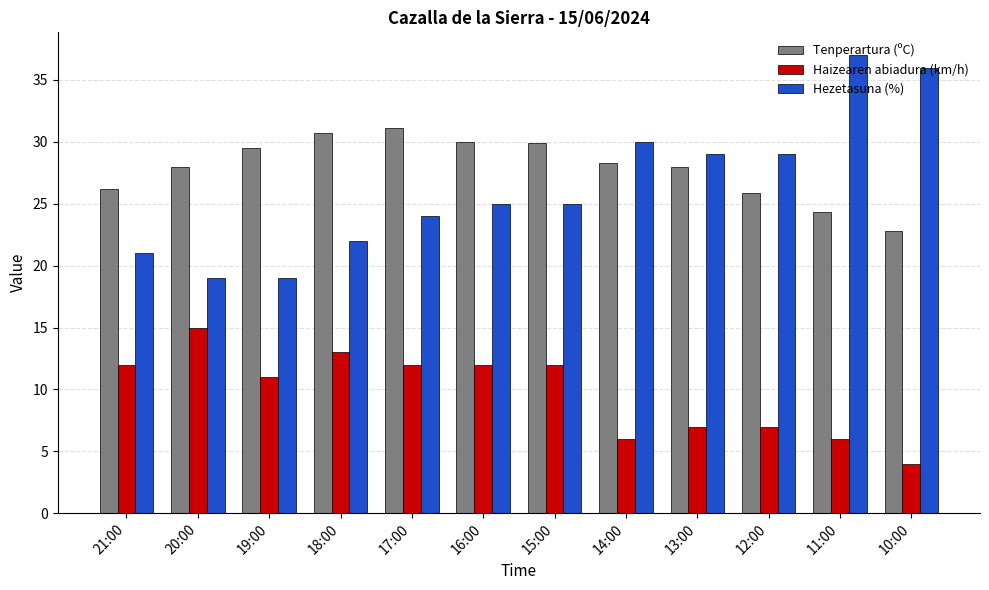

What is the label of the 12th bar from the right?

21:00